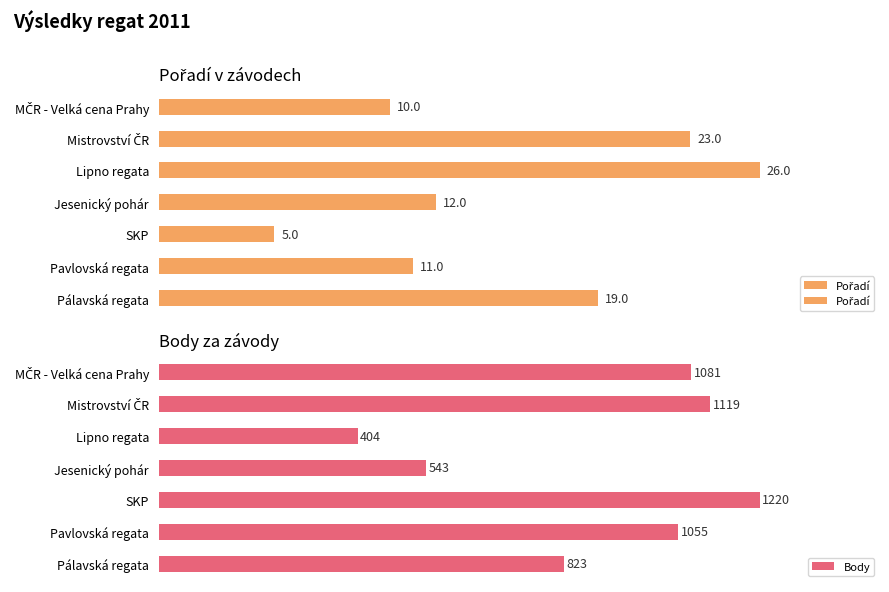

Is the value of Pořadí at 4 greater than the value of Body at 6?

No